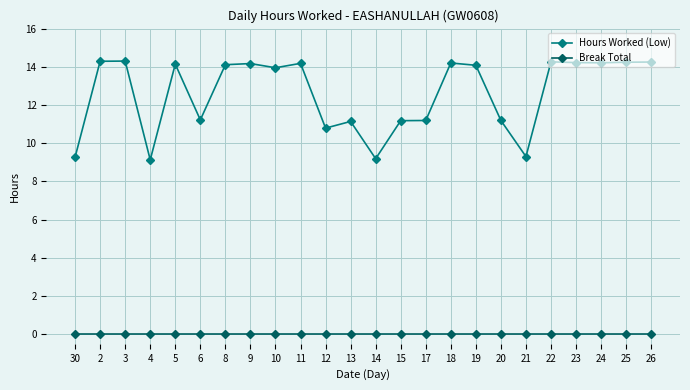

Rank the series by their maximum value, from lowest to highest.

Break Total, Hours Worked (Low)